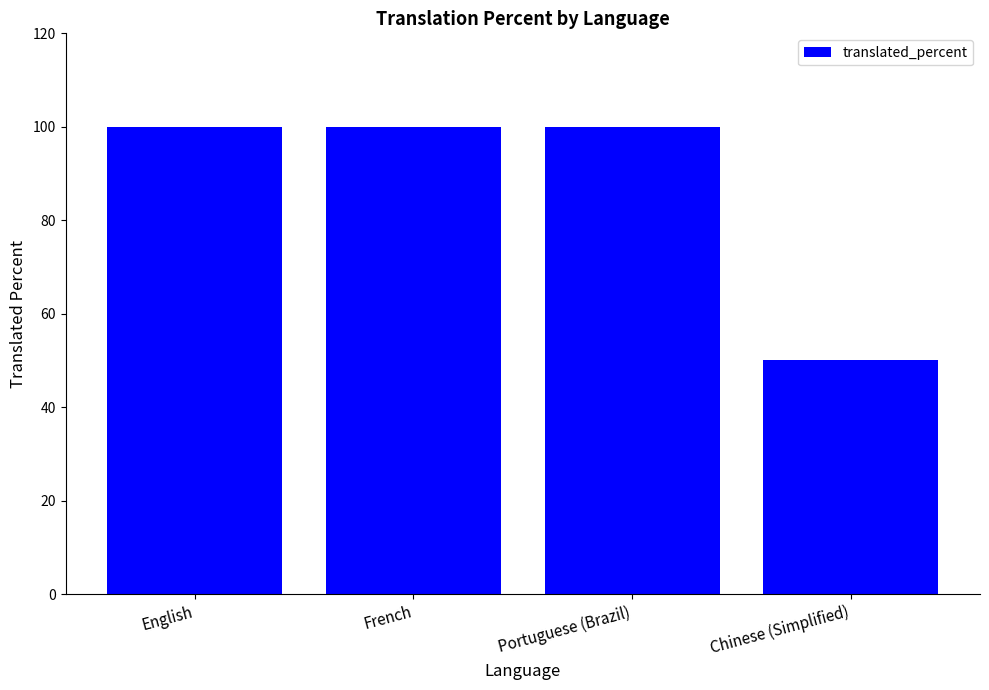

What is the label of the 2nd bar from the left?

French